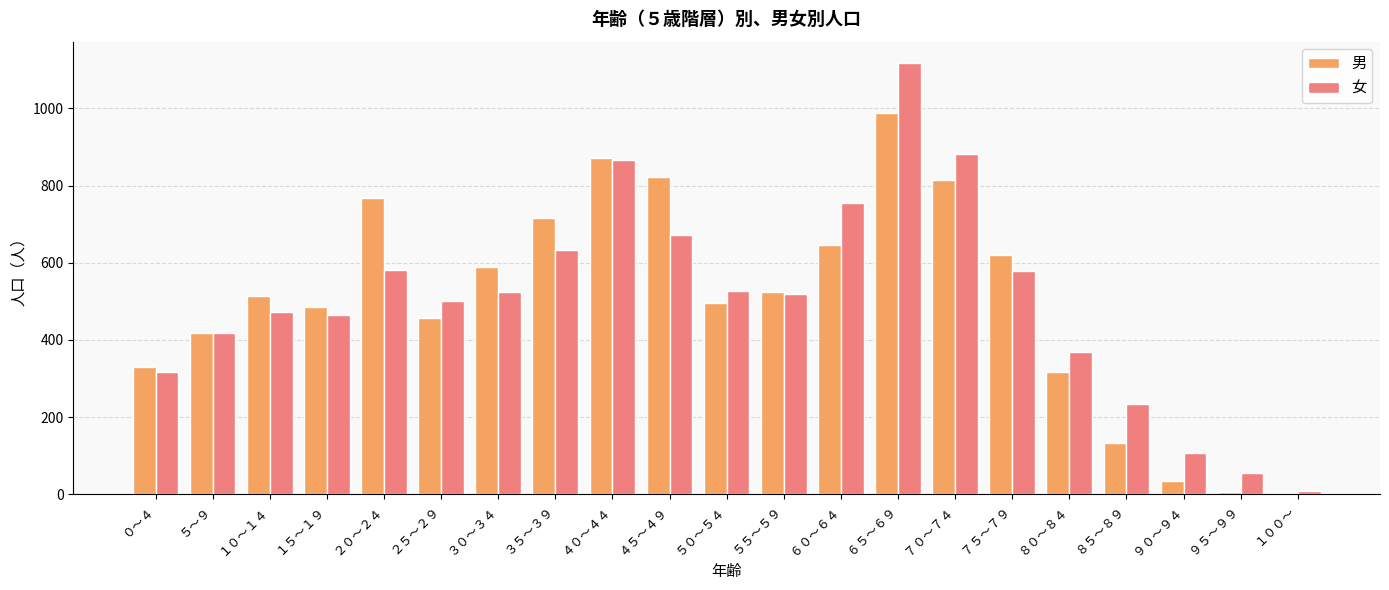

Which category has the highest value in the 男 series?

６５～６９